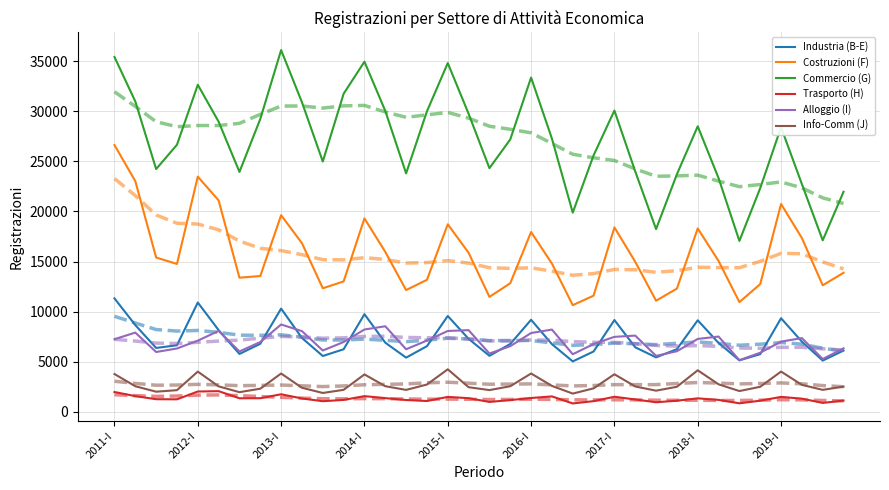

What is the minimum value shown in the chart?

845.0